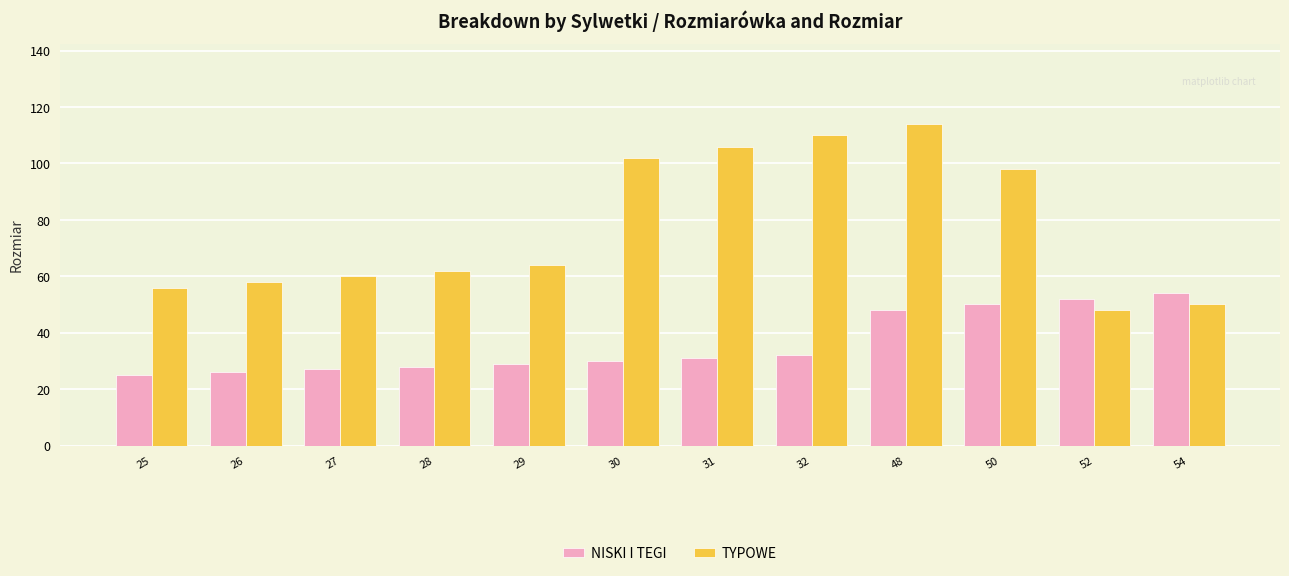

How many bars are there in each group?

2